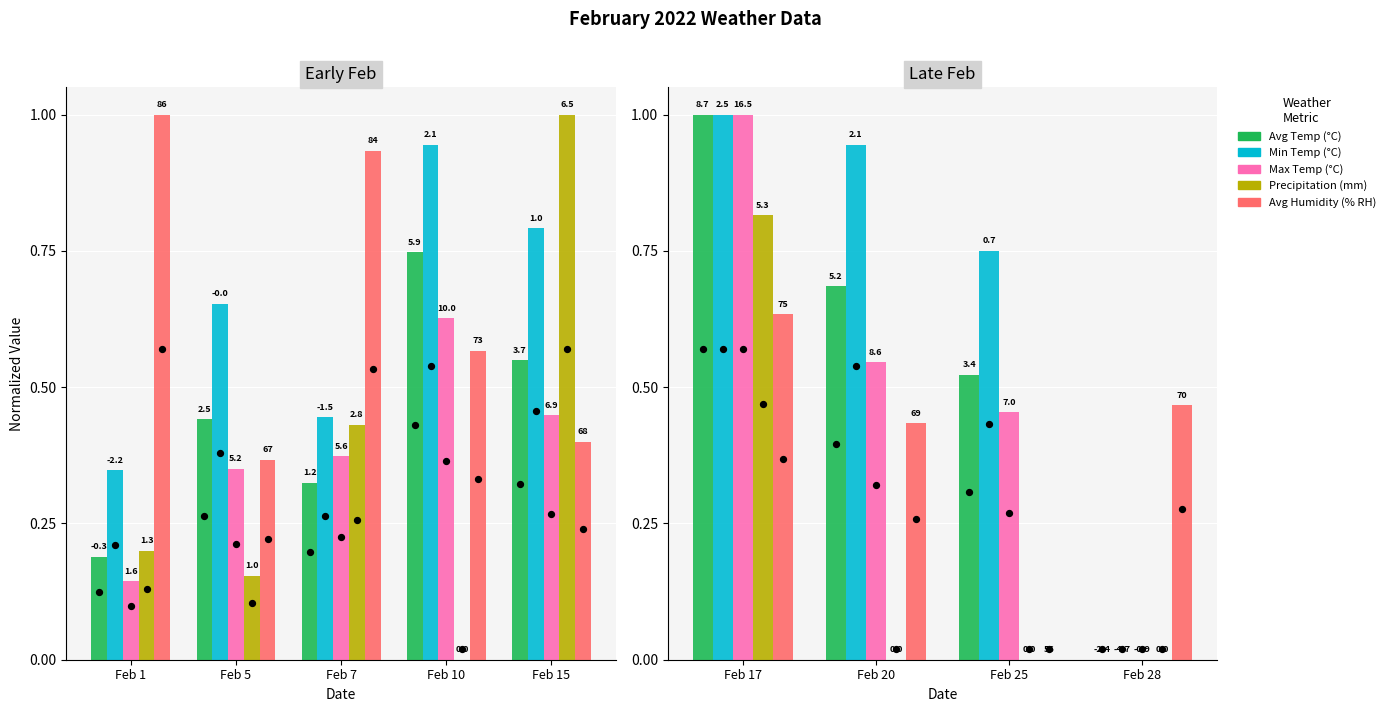

Which series has the largest total across all categories?

Min Temp (°C)